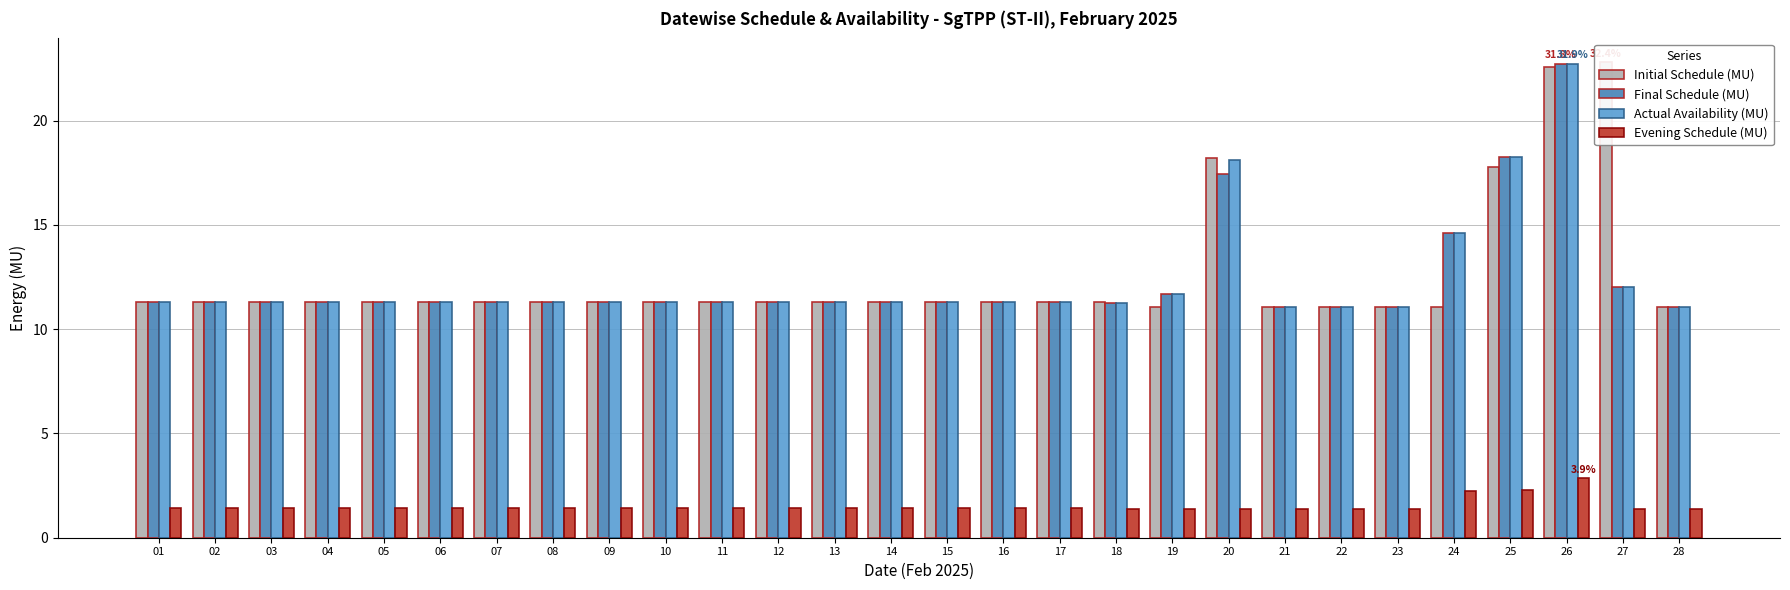

The value of Evening Schedule (MU) at 21 is 1.4. True or false?

True